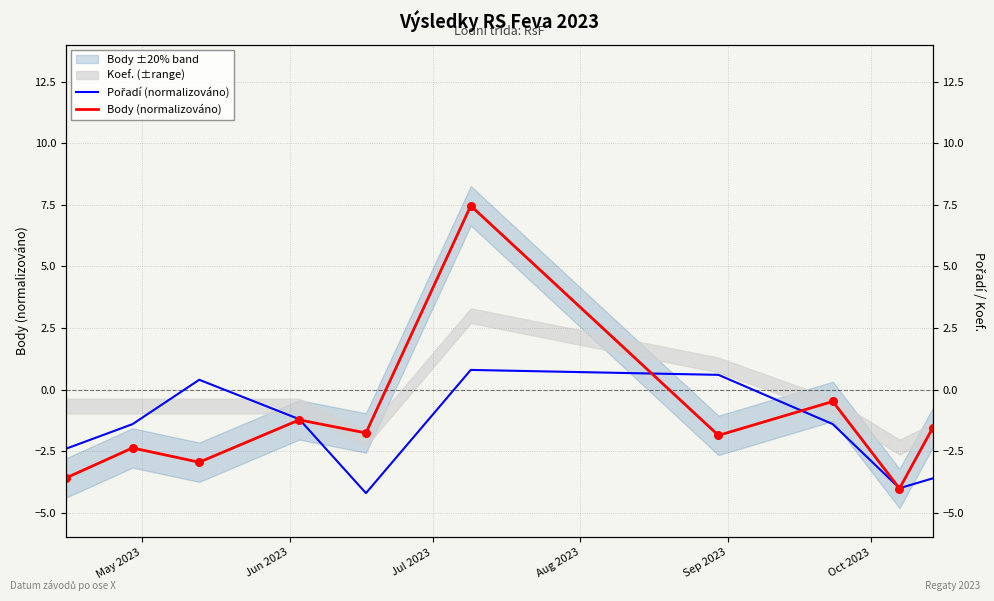

Is the value of Pořadí (normalizováno) at Jun 2023 greater than the value of Body (normalizováno) at 7?

No